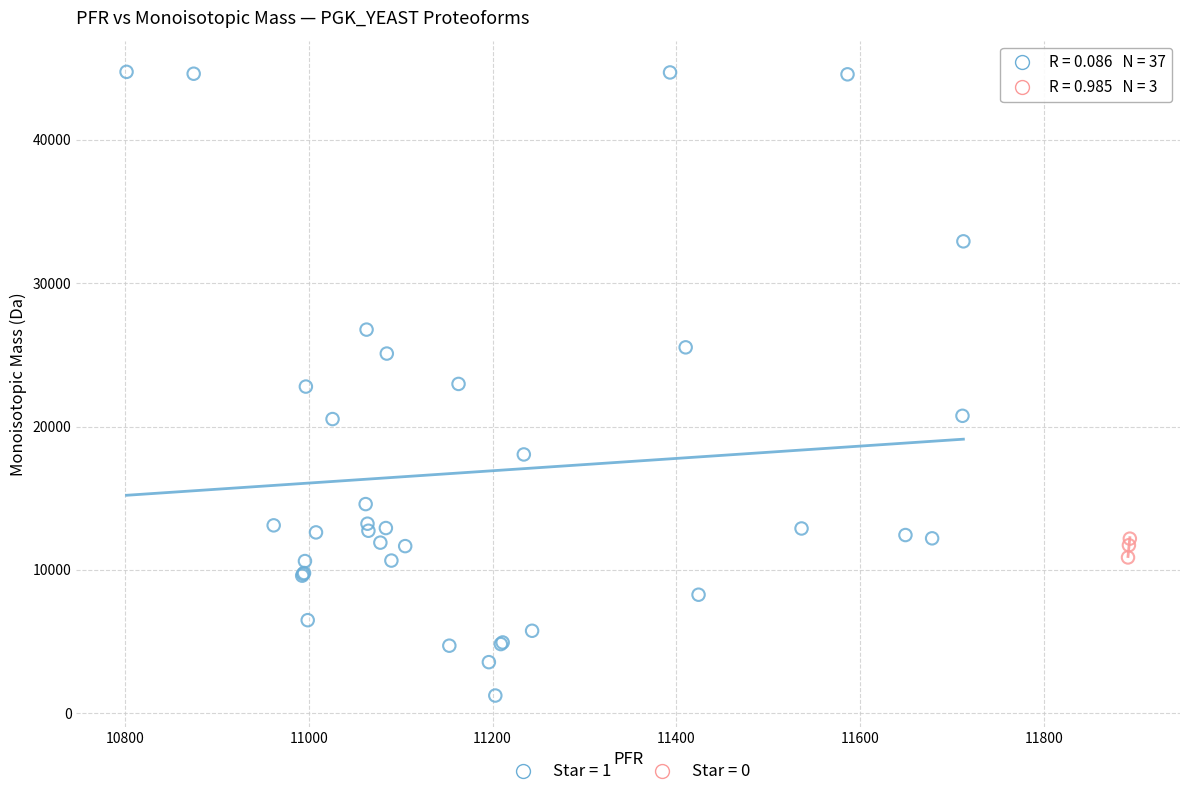

Which series has the largest Y range (max minus min)?

Star = 1